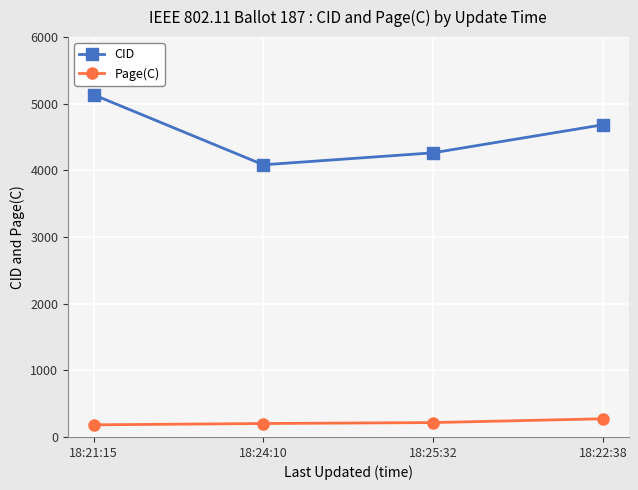

List the series in order of their peak value, lowest first.

Page(C), CID